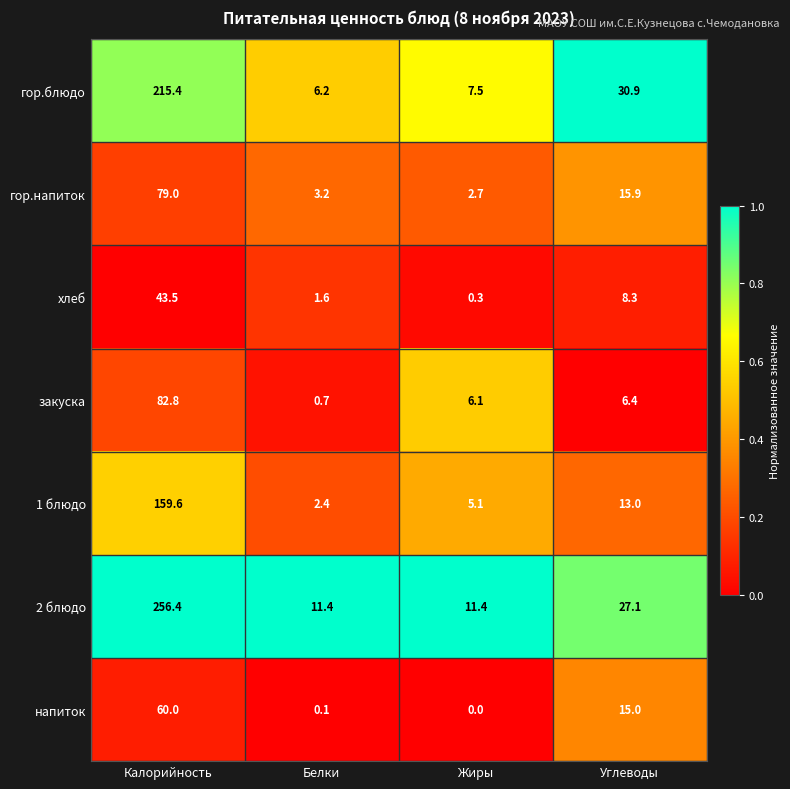

Rank the series at Жиры from lowest to highest value.

напиток, хлеб, гор.напиток, 1 блюдо, закуска, гор.блюдо, 2 блюдо